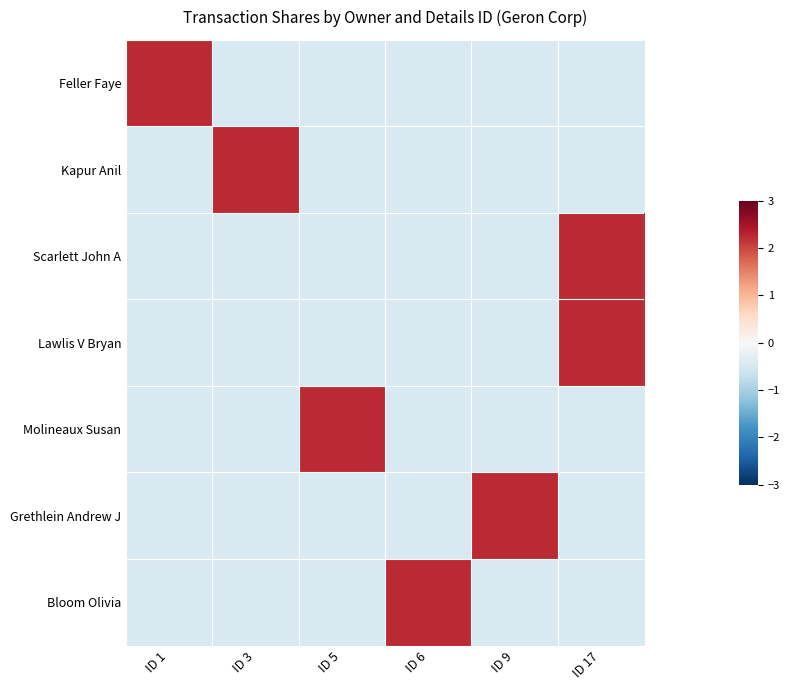

Reading right to left, transcribe all the data shown in this chart.

Feller Faye: ID 17=-0.4	ID 9=-0.4	ID 6=-0.4	ID 5=-0.4	ID 3=-0.4	ID 1=2.2
Kapur Anil: ID 17=-0.4	ID 9=-0.4	ID 6=-0.4	ID 5=-0.4	ID 3=2.2	ID 1=-0.4
Scarlett John A: ID 17=2.2	ID 9=-0.4	ID 6=-0.4	ID 5=-0.4	ID 3=-0.4	ID 1=-0.4
Lawlis V Bryan: ID 17=2.2	ID 9=-0.4	ID 6=-0.4	ID 5=-0.4	ID 3=-0.4	ID 1=-0.4
Molineaux Susan: ID 17=-0.4	ID 9=-0.4	ID 6=-0.4	ID 5=2.2	ID 3=-0.4	ID 1=-0.4
Grethlein Andrew J: ID 17=-0.4	ID 9=2.2	ID 6=-0.4	ID 5=-0.4	ID 3=-0.4	ID 1=-0.4
Bloom Olivia: ID 17=-0.4	ID 9=-0.4	ID 6=2.2	ID 5=-0.4	ID 3=-0.4	ID 1=-0.4